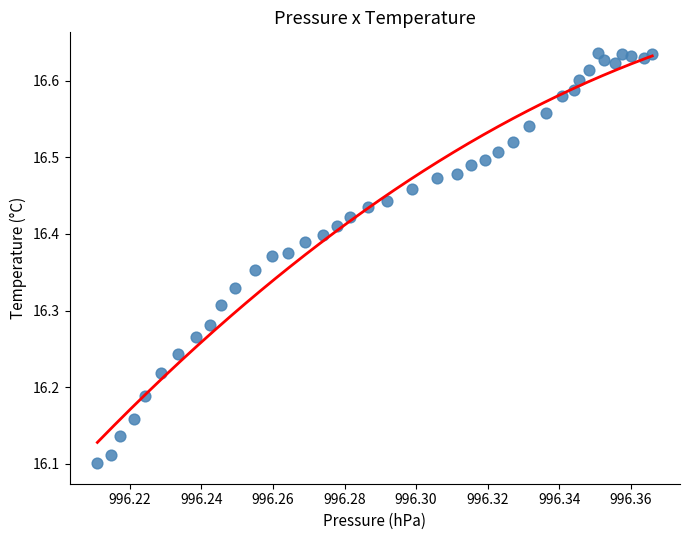

What is the range of Y values (max minus min)?

0.5